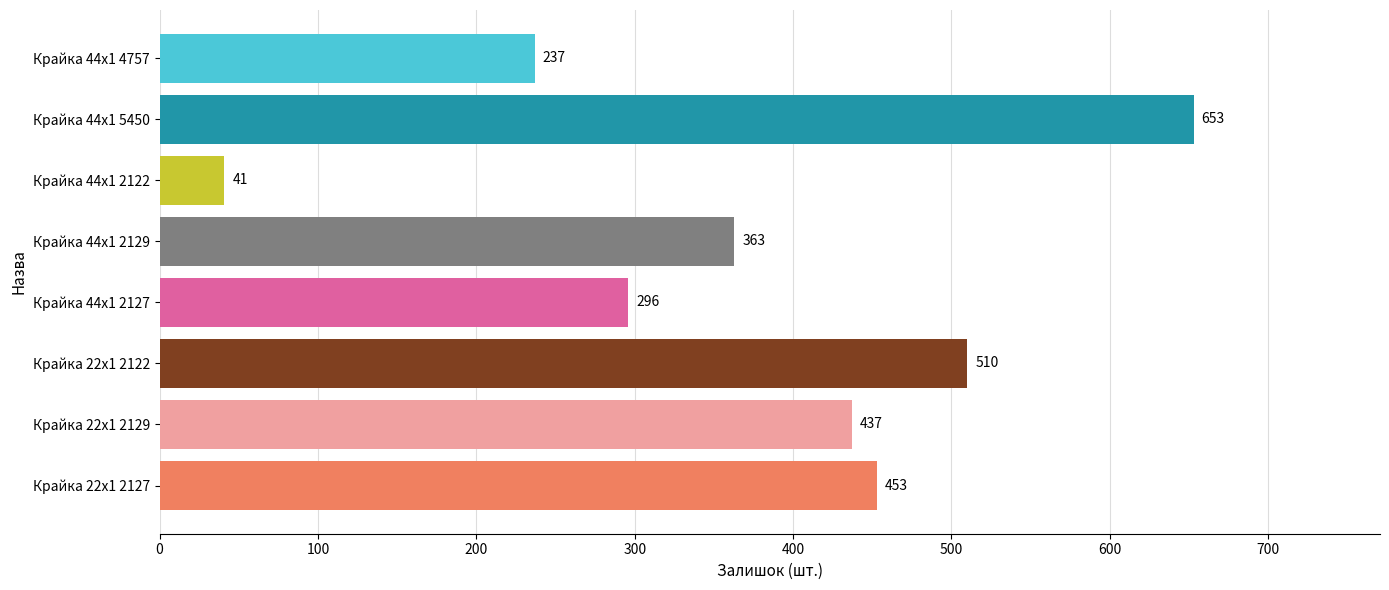

Which has a higher value, Крайка 44x1 2122 or Крайка 44x1 2129?

Крайка 44x1 2129